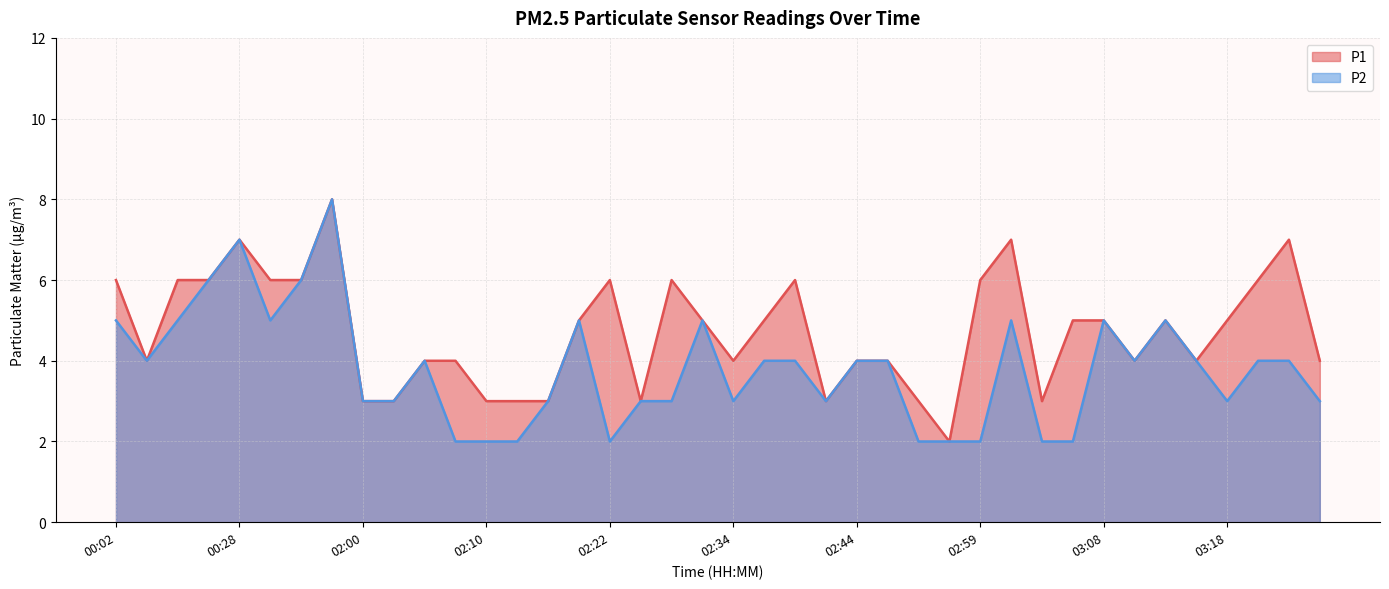

In P2, how many points are higher than both neighbors (excluding endpoints)?

8